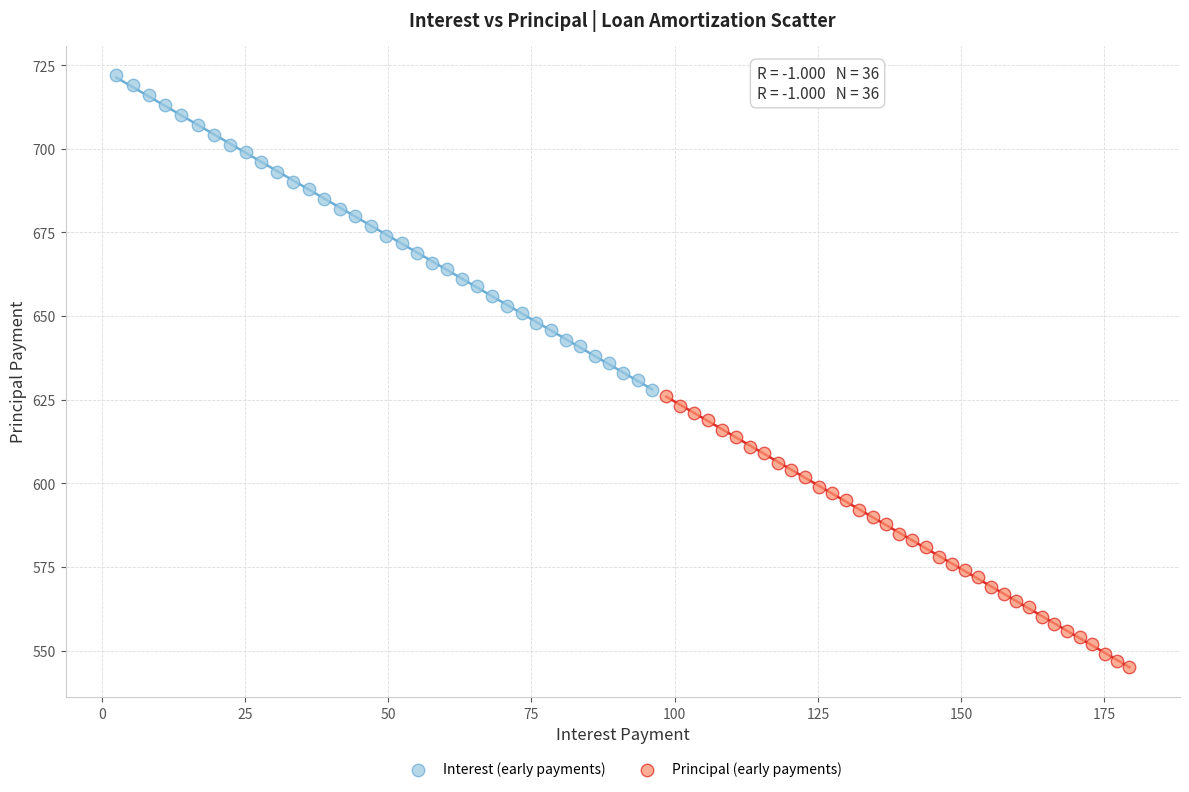

Which series contains the highest Y value?

Interest (early payments)